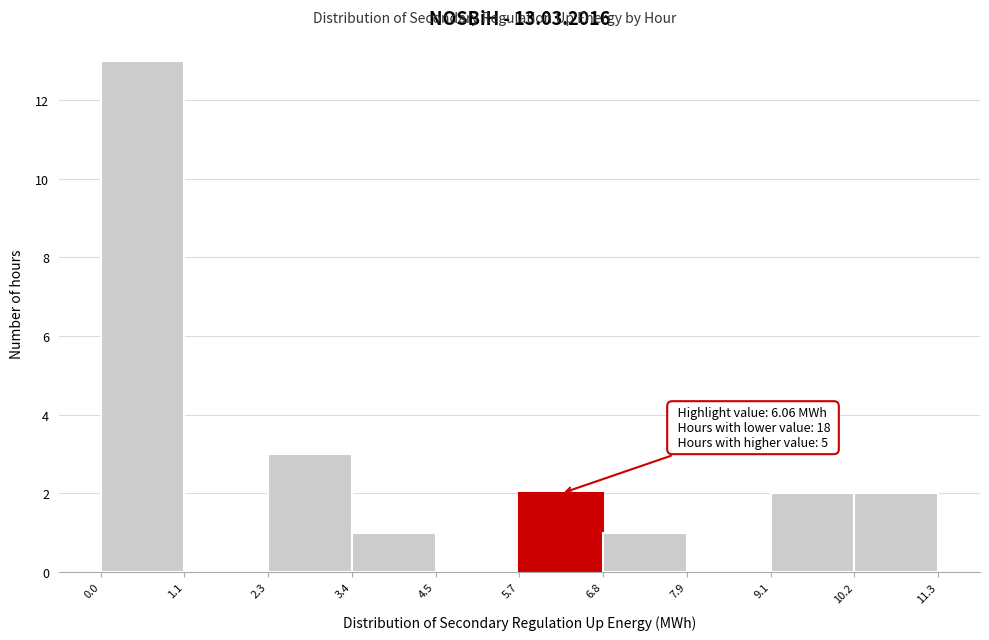

Which range on the x-axis has the tallest bar?

0.0 to 1.1